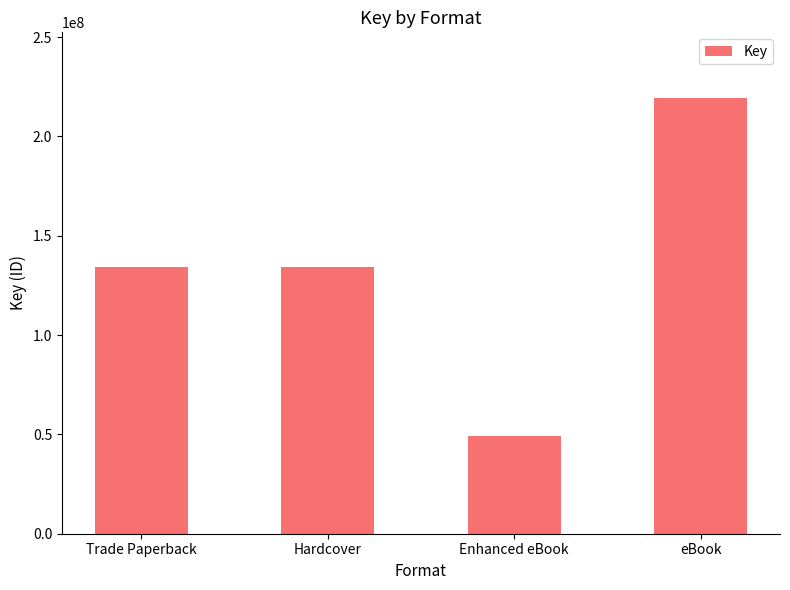

What is the difference between the values at eBook and Hardcover?

85030137